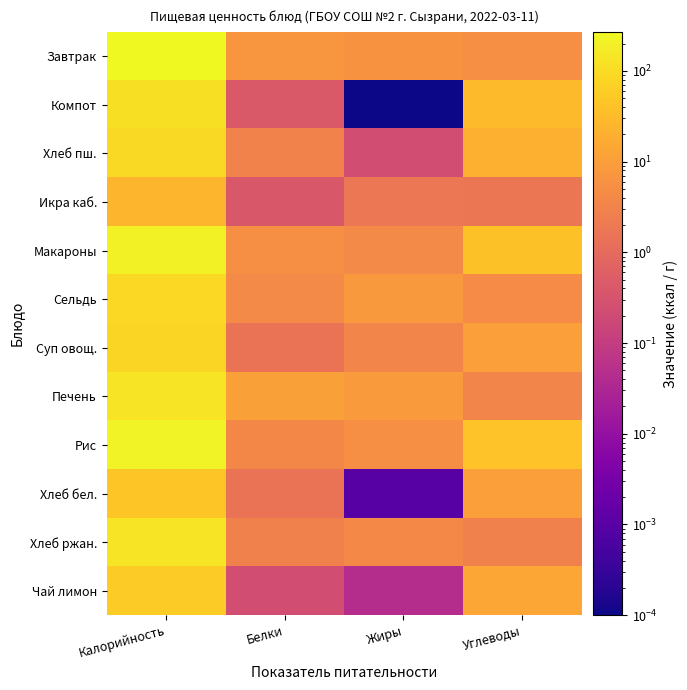

Which series has the largest total across all categories?

Завтрак